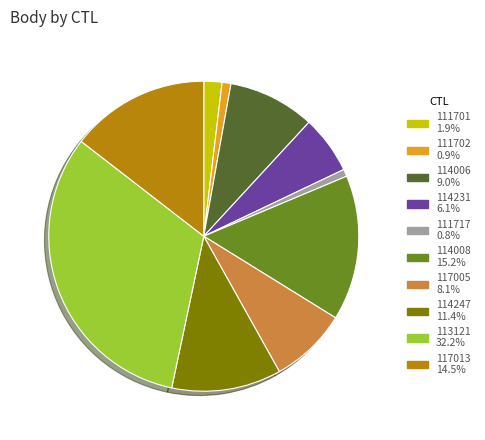

Does 113121 account for over 50% of the chart?

No